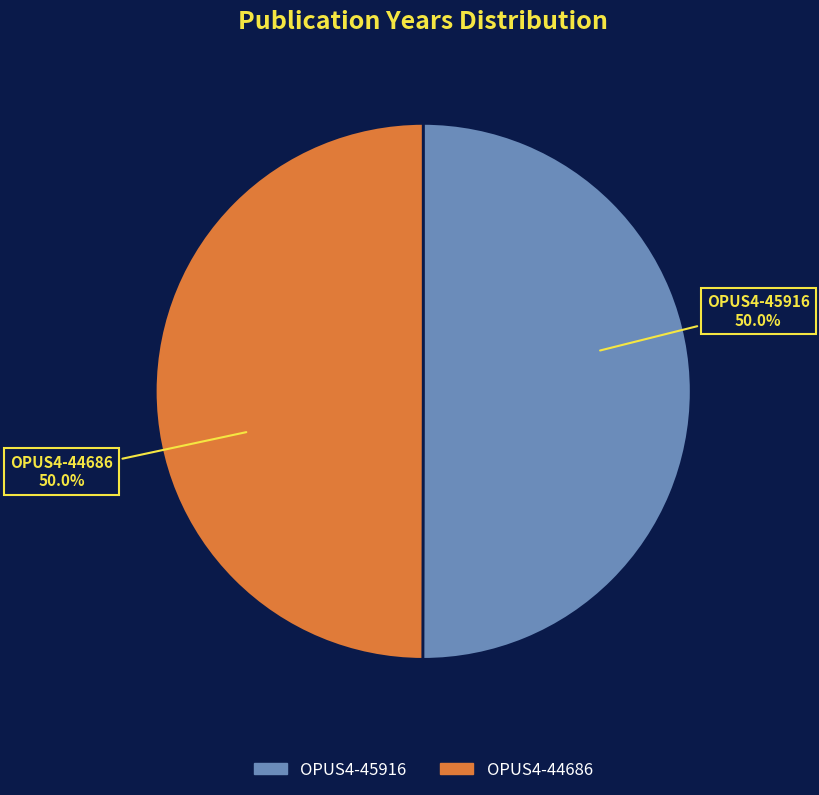

How many segments does this pie chart have?

2